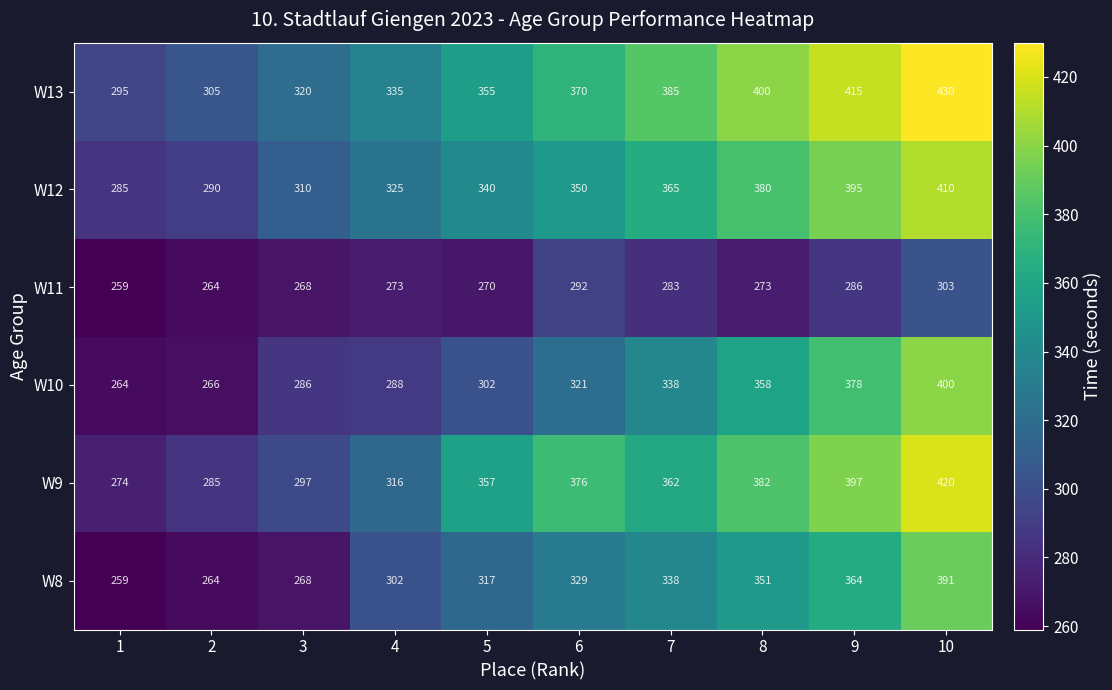

Which series changed the most between 3 and 7?

W8